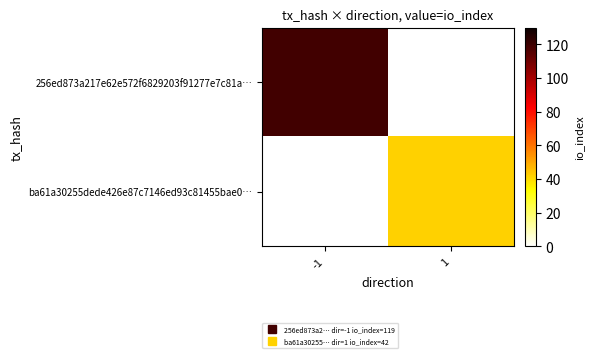

List the series in order of their overall mean, highest first.

256ed873a217e62e572f6829203f91277e7c81a…, ba61a30255dede426e87c7146ed93c81455bae0…